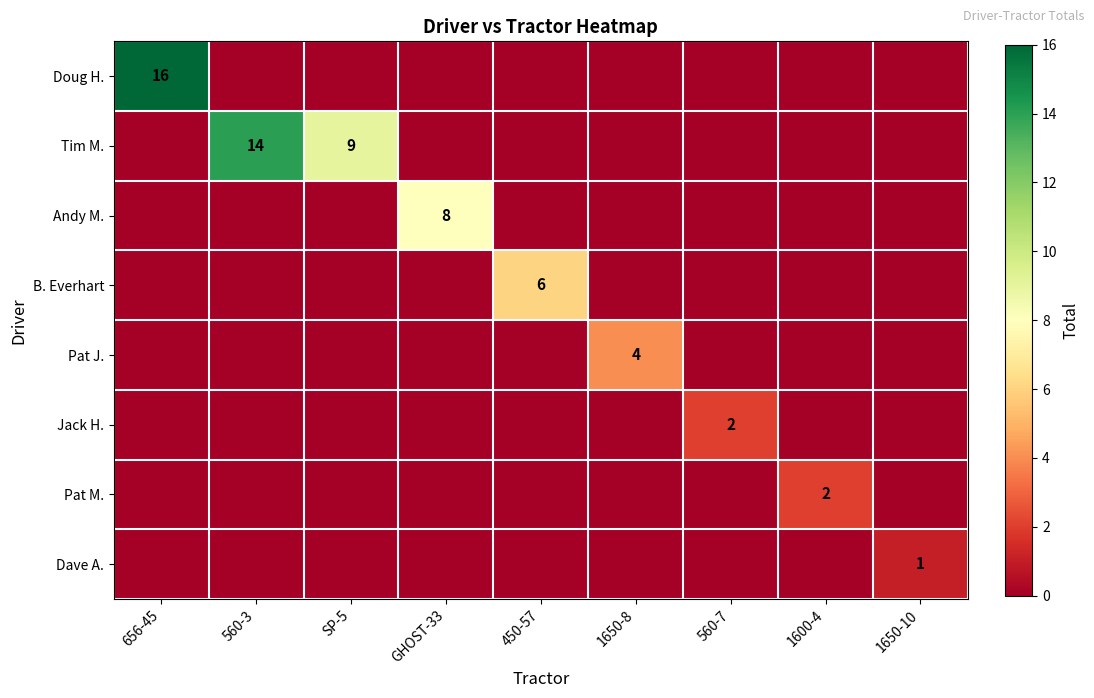

What is the total value across all series at SP-5?

9